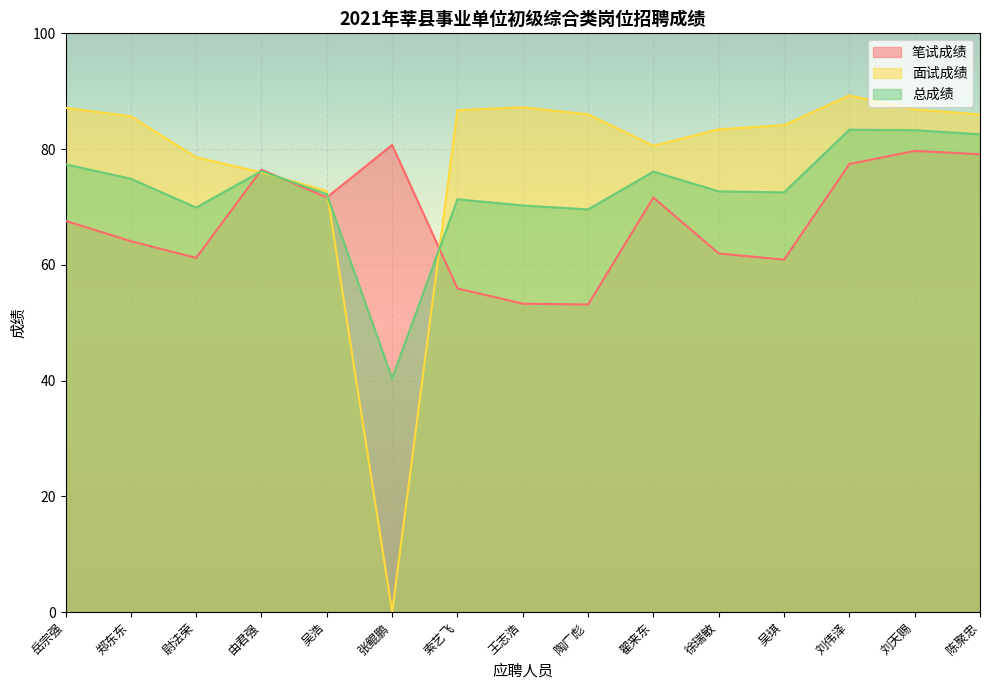

Which series has the widest spread of values?

面试成绩